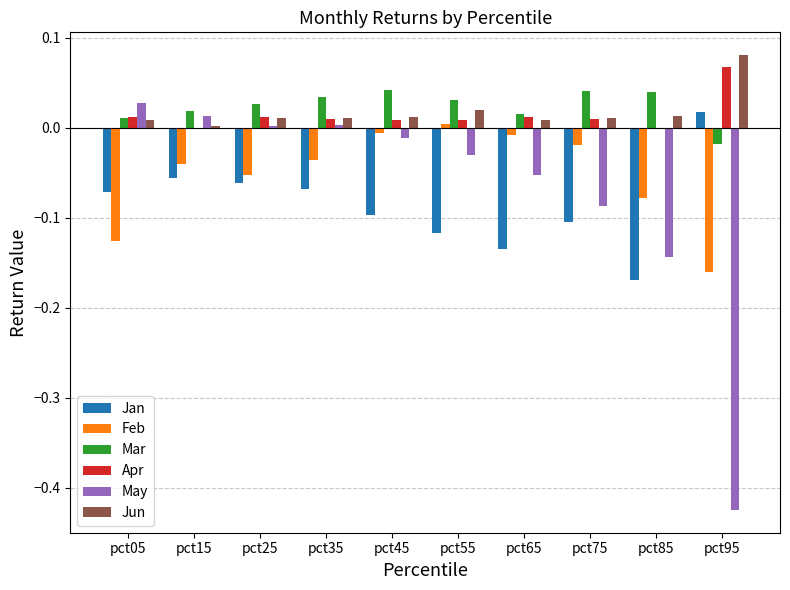

Is the value of Jun at pct45 greater than the value of May at pct55?

Yes